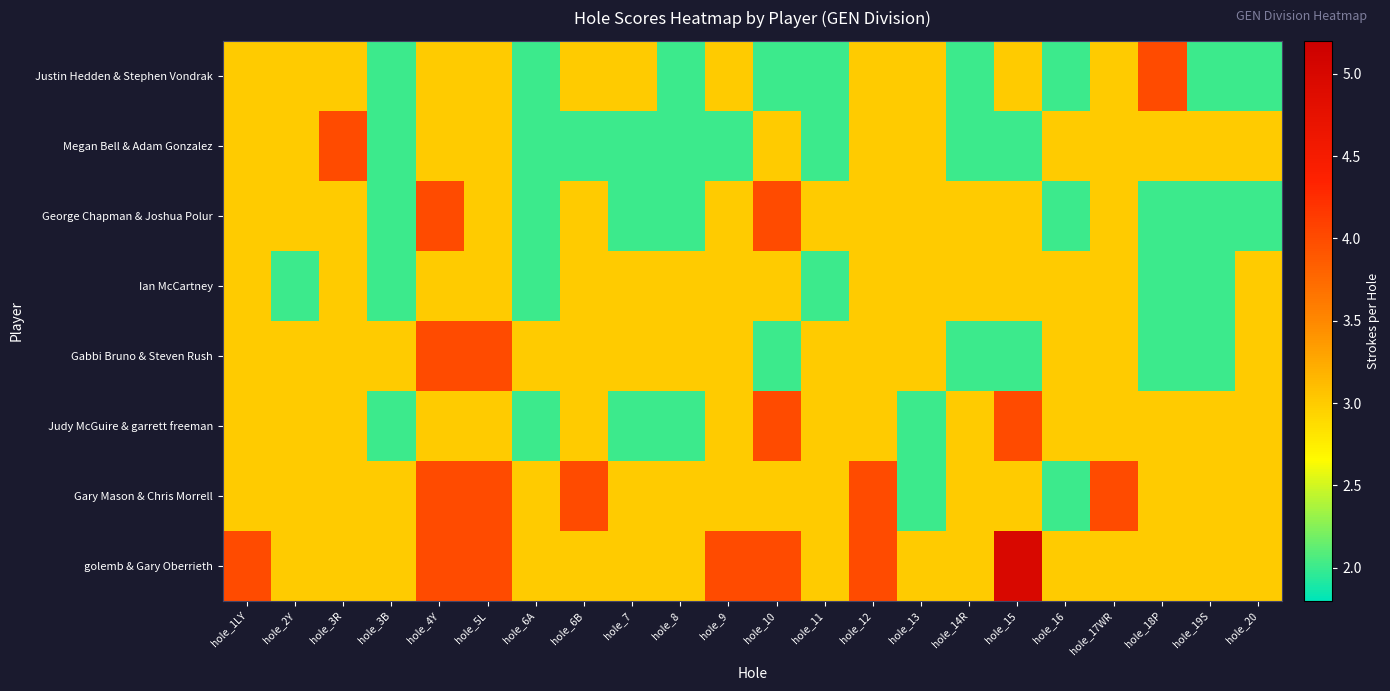

Which has a higher value, hole_11 or hole_15?

hole_15